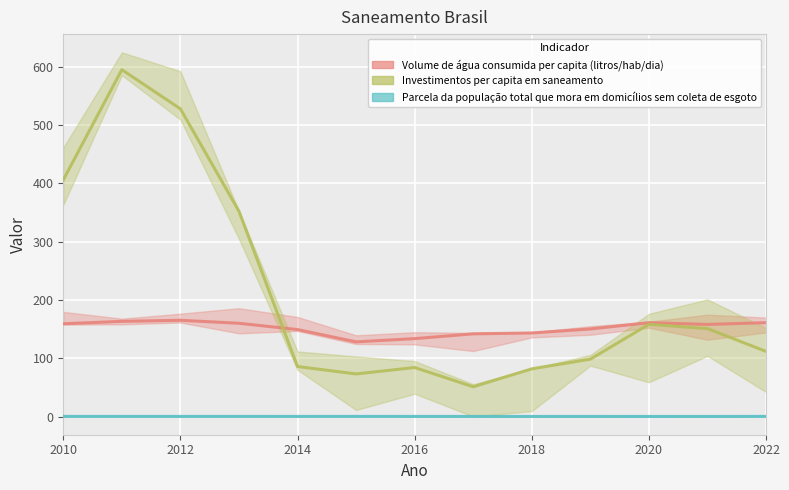

At 2015, list the series in order from smallest to largest.

Parcela da população total que mora em domicílios sem coleta de esgoto, Investimentos per capita em saneamento, Volume de água consumida per capita (litros/hab/dia)